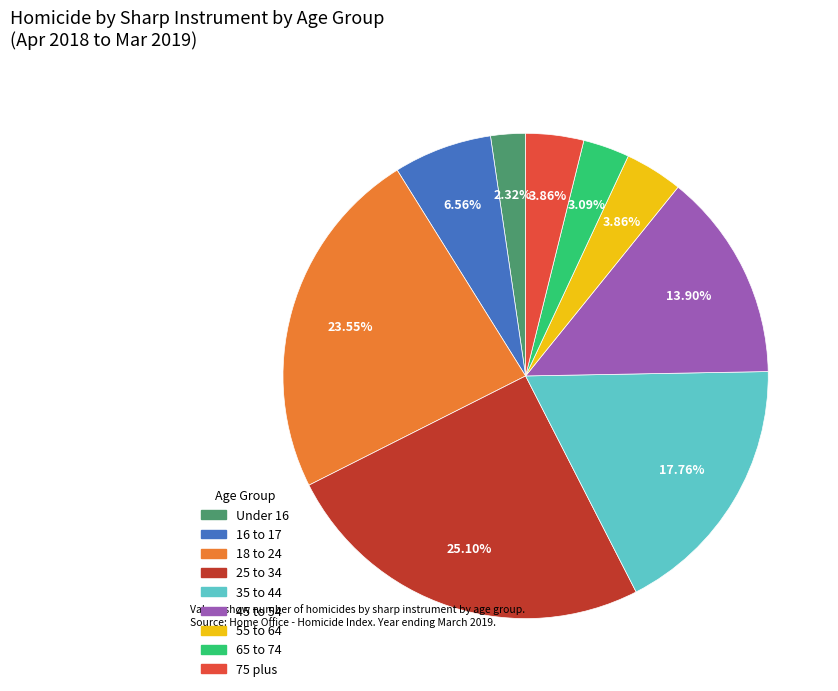

To the nearest percent, what is the difference between the largest and smallest slice percentages?

23%